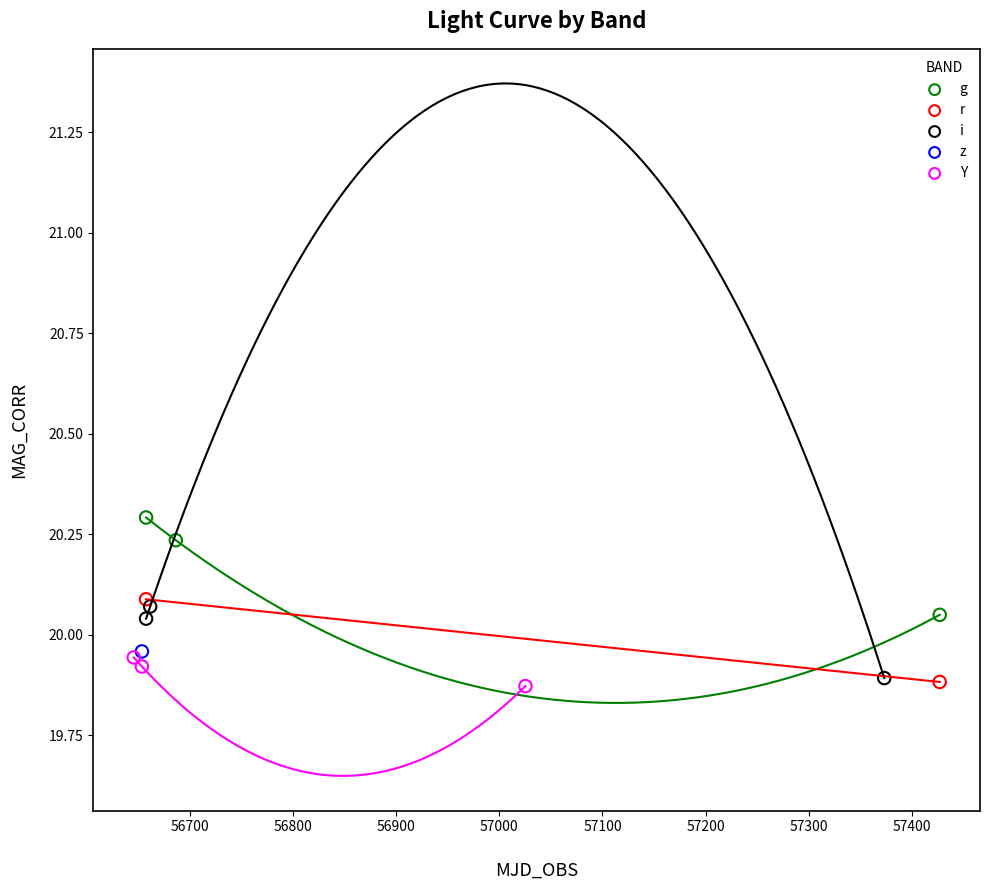

What are all the series names shown in the legend?

g, r, i, z, Y